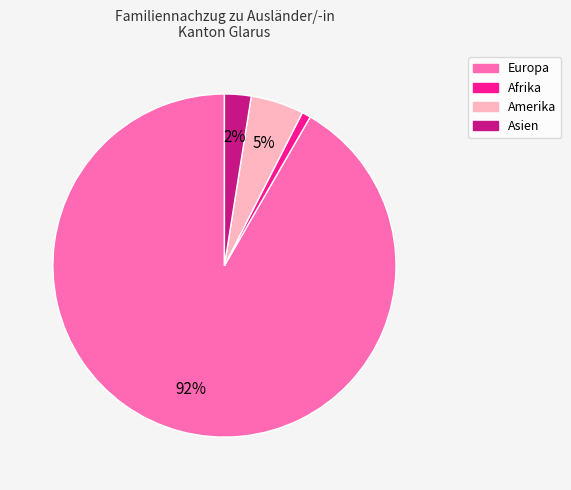

To the nearest percent, what is the difference between the largest and smallest slice percentages?

91%